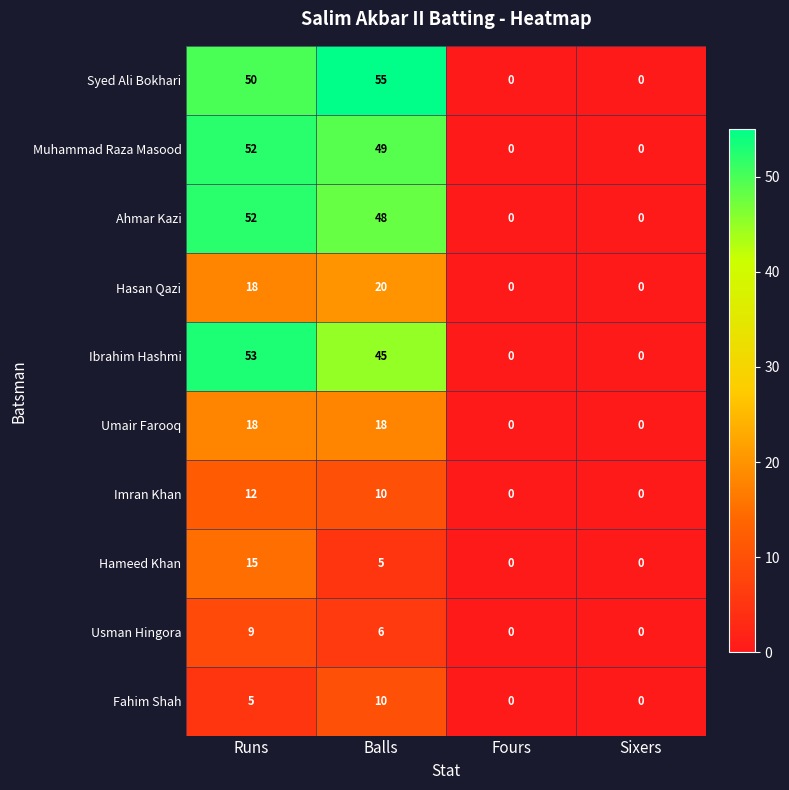

How many categories are shown in the chart?

4